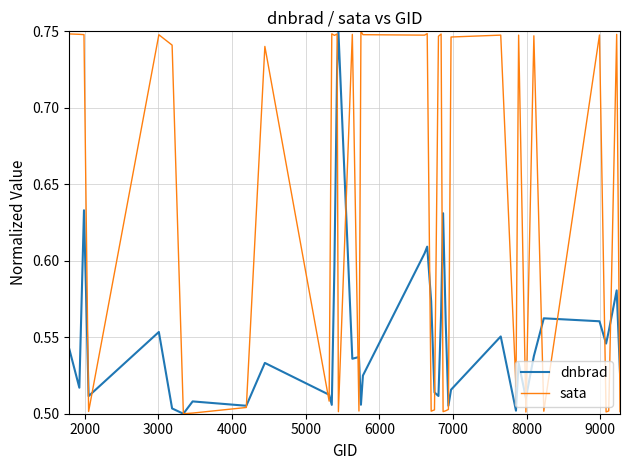

Rank the series by their average value, from lowest to highest.

dnbrad, sata